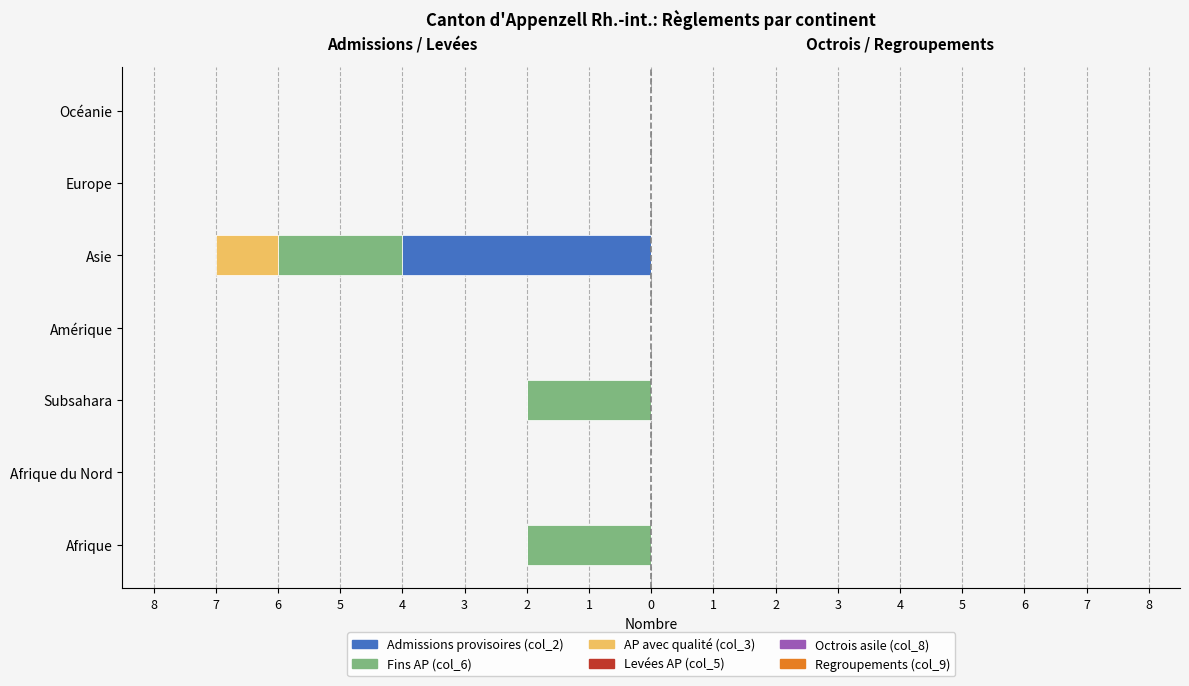

Is the value of Regroupements (col_9) at 4 greater than the value of Octrois asile (col_8) at 8?

No